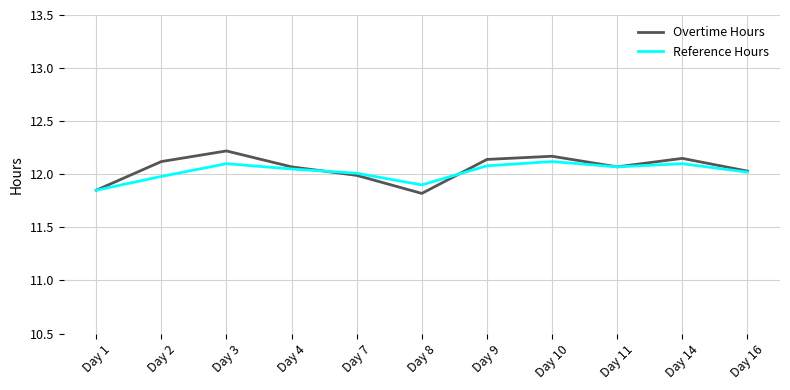

Which series has the widest spread of values?

Overtime Hours